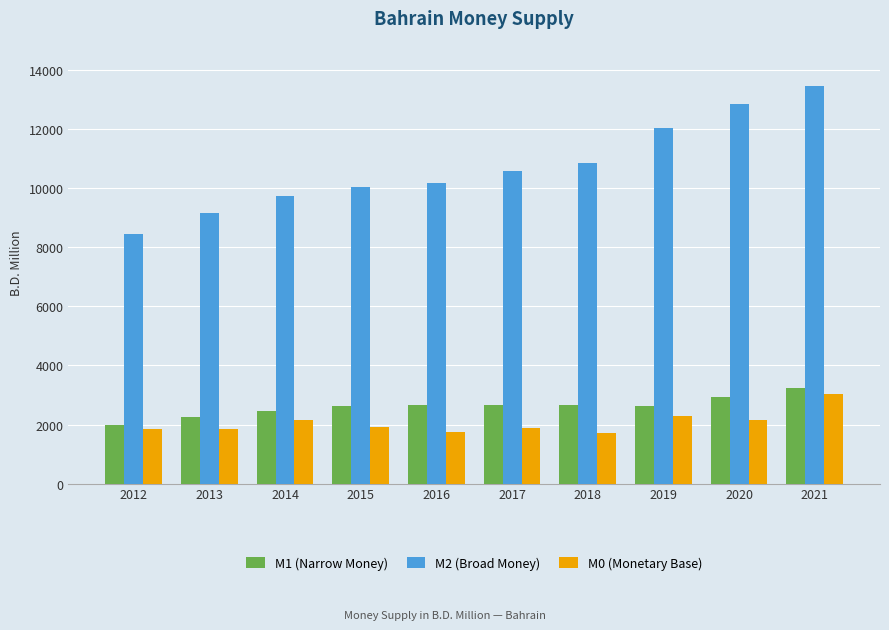

What is the total value across all series at 2019?

16969.2